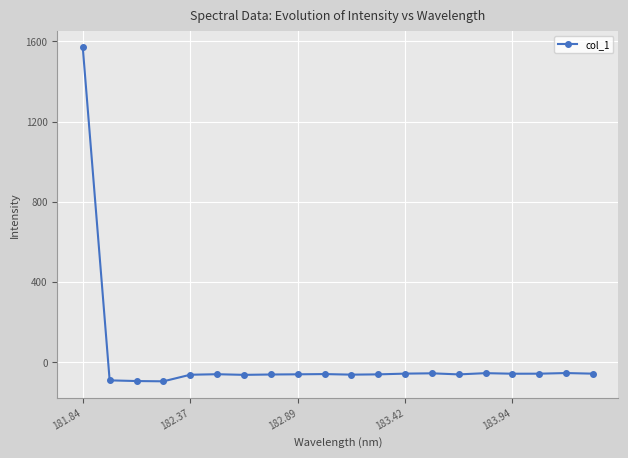

What is the value of the 4th point from the left?

-94.4